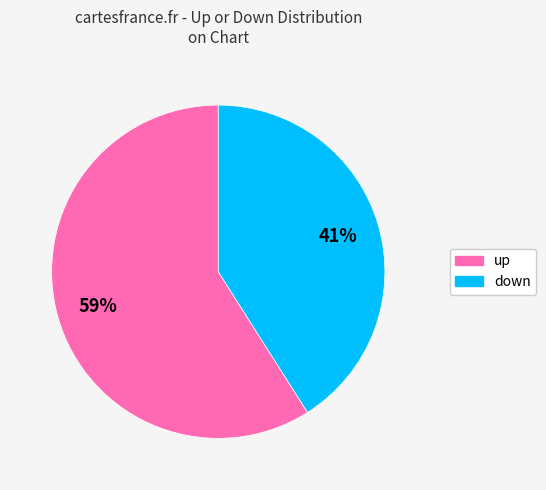

To the nearest percent, what is the difference between the up and down slice percentages?

18%